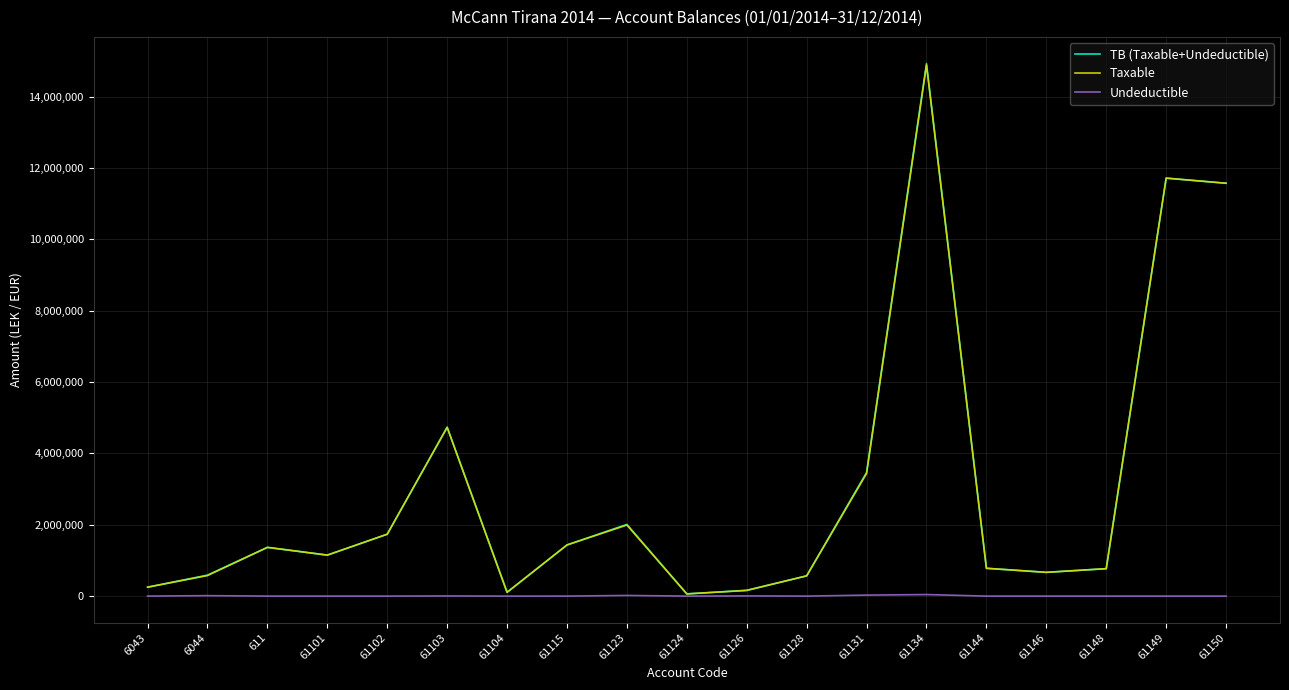

Between 61103 and 61146, which series saw the biggest shift?

TB (Taxable+Undeductible)